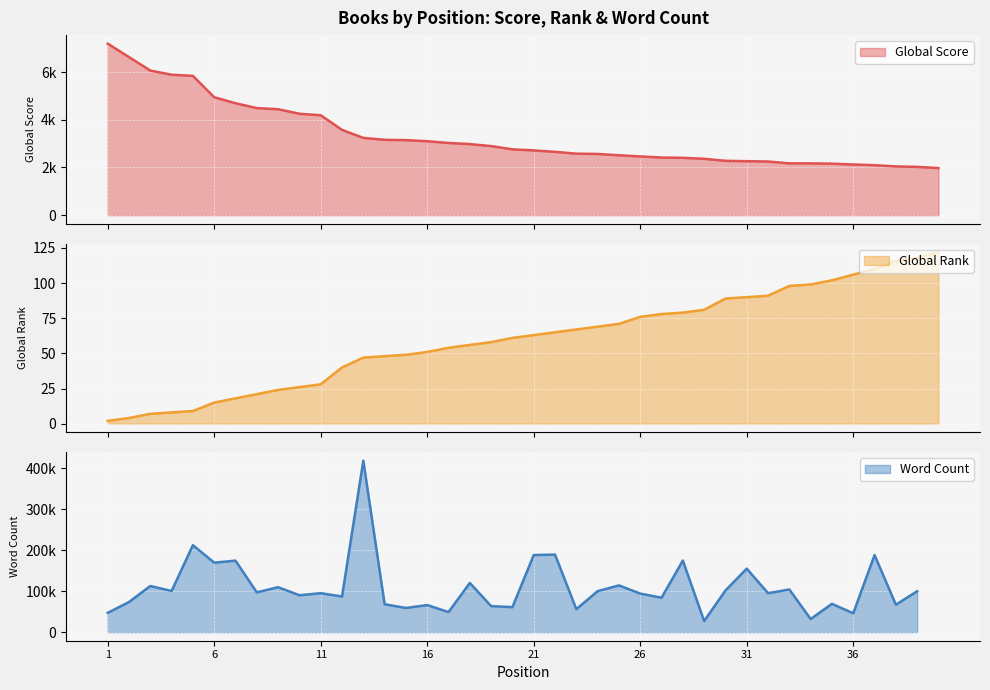

At which category does the chart reach its peak across all series?

1